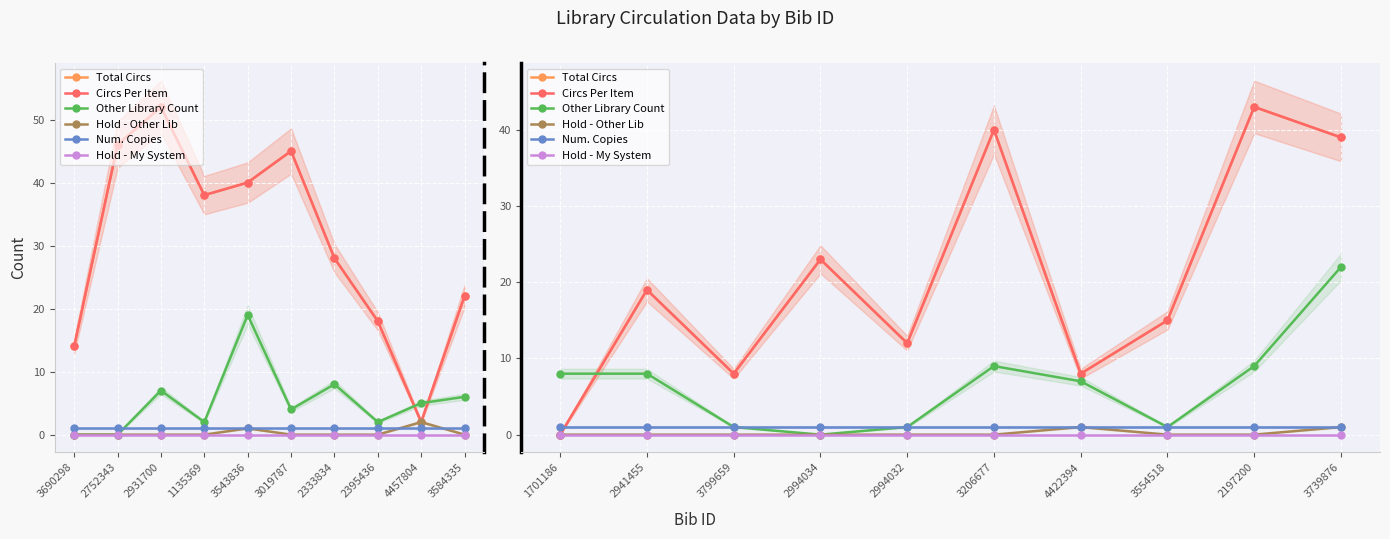

At which category does the chart reach its minimum across all series?

1701186